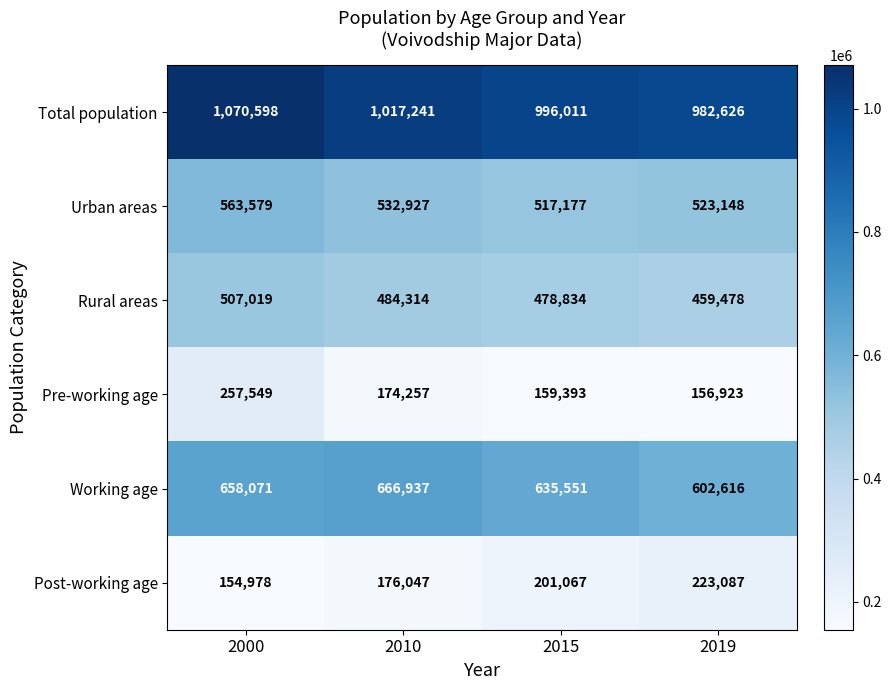

Rank the categories by Total population value from highest to lowest.

2000, 2010, 2015, 2019